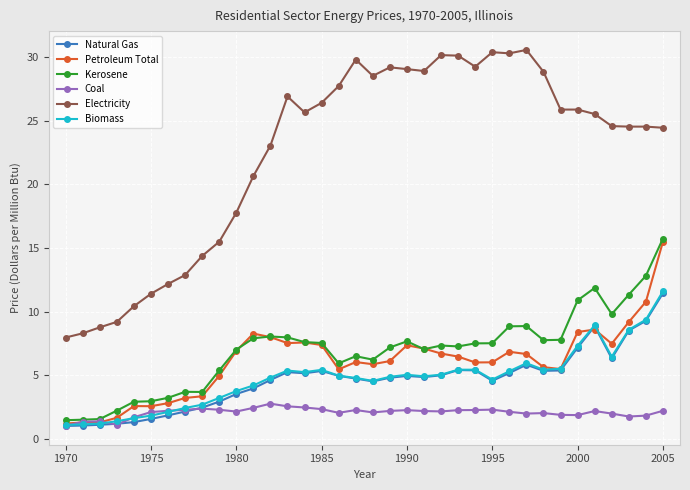

Does the chart have visible grid lines?

Yes